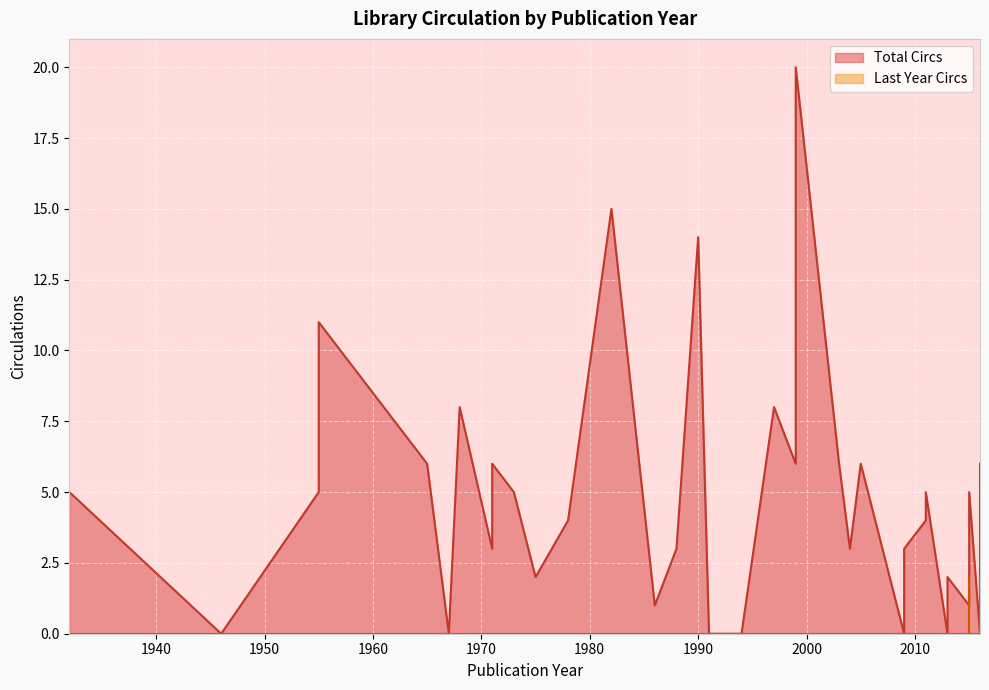

What is the total value across all series at 1997?

8